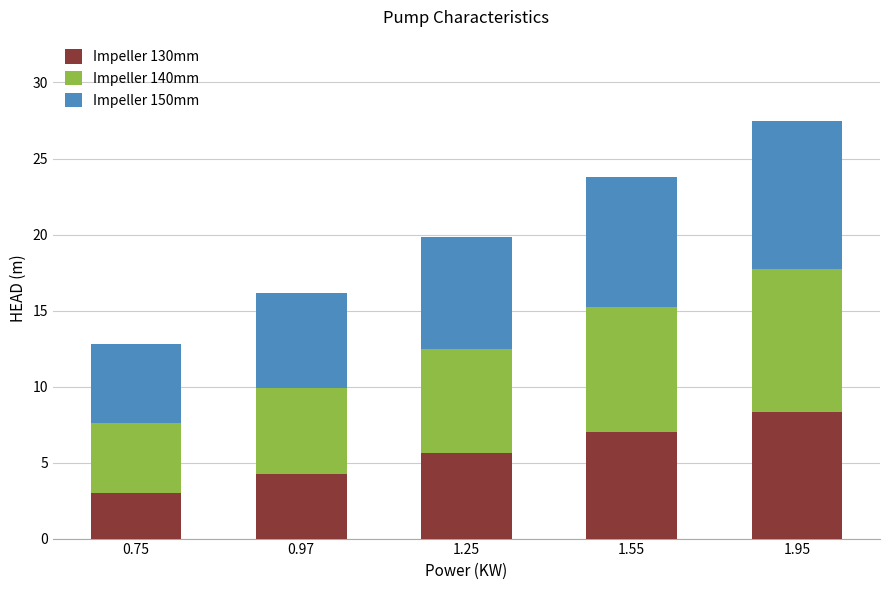

What is the approximate value of Impeller 130mm at 1.55?

7.0